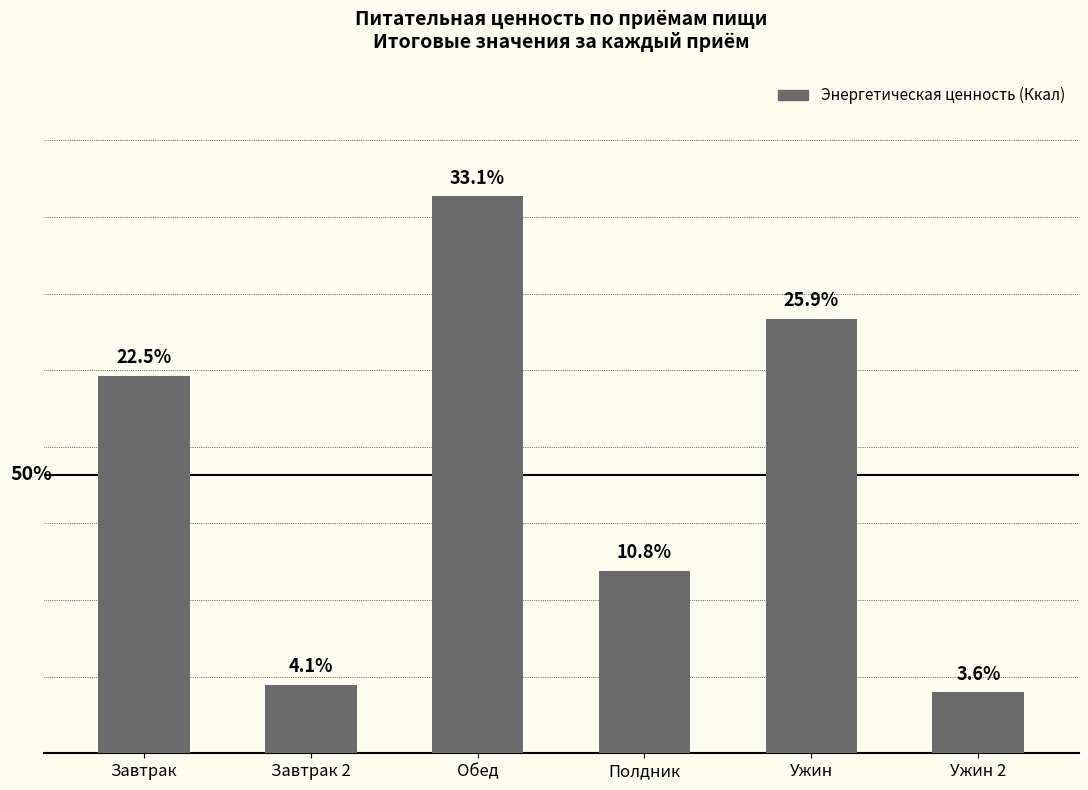

Are the bars horizontal?

No